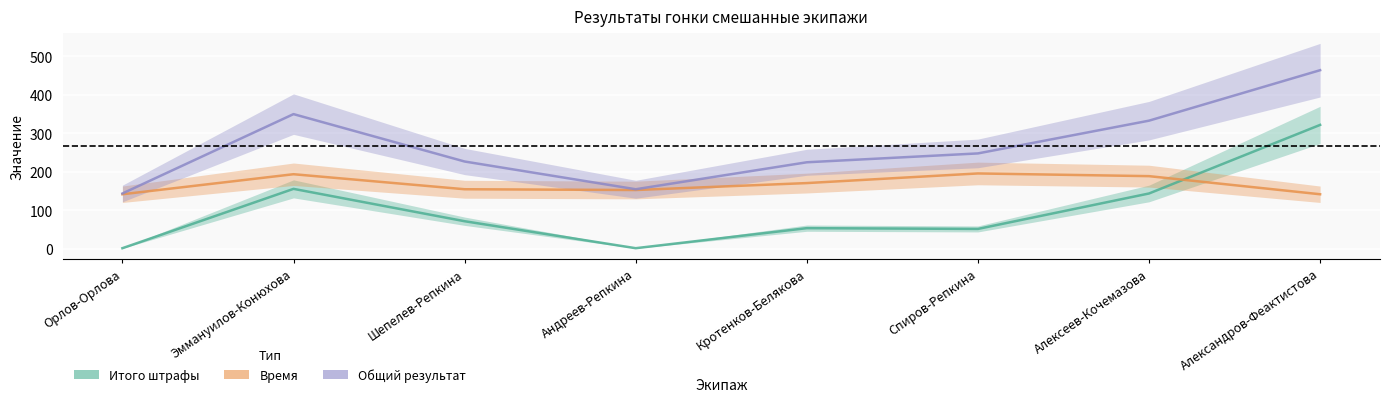

List the series in order of their overall mean, lowest first.

Итого штрафы, Время, Общий результат